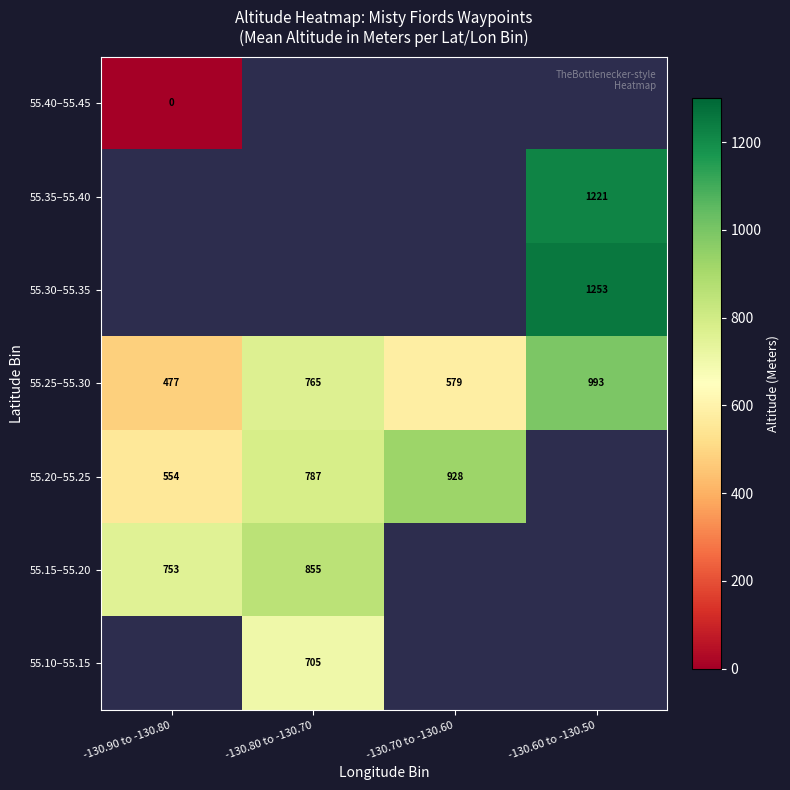

At which label is 55.25–55.30 closest to 735?

-130.80 to -130.70